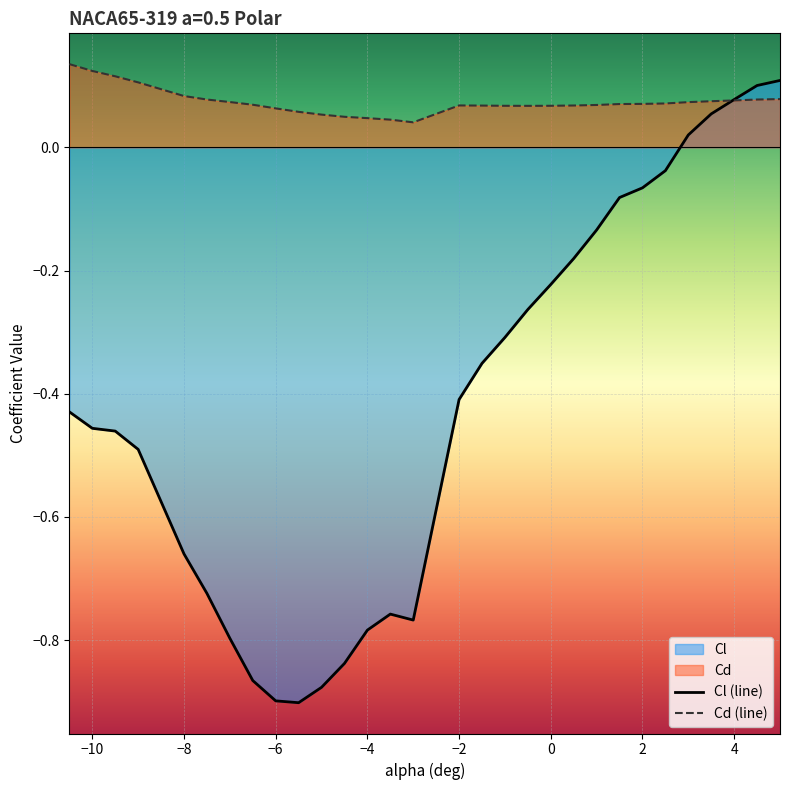

What position from the right is 2.5?

6